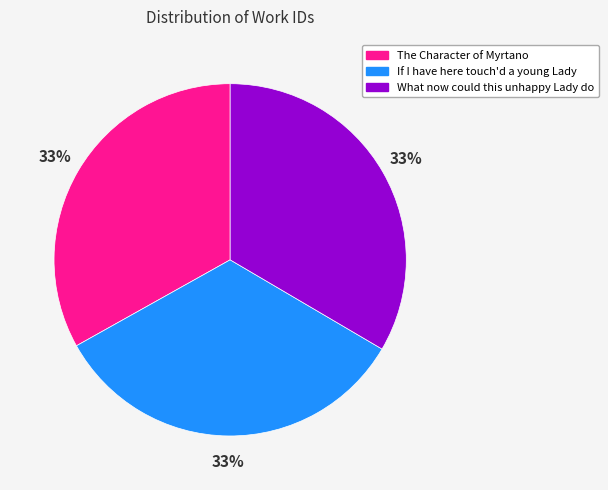

Combined, do What now could this unhappy Lady do and If I have here touch'd a young Lady account for over 50%?

Yes